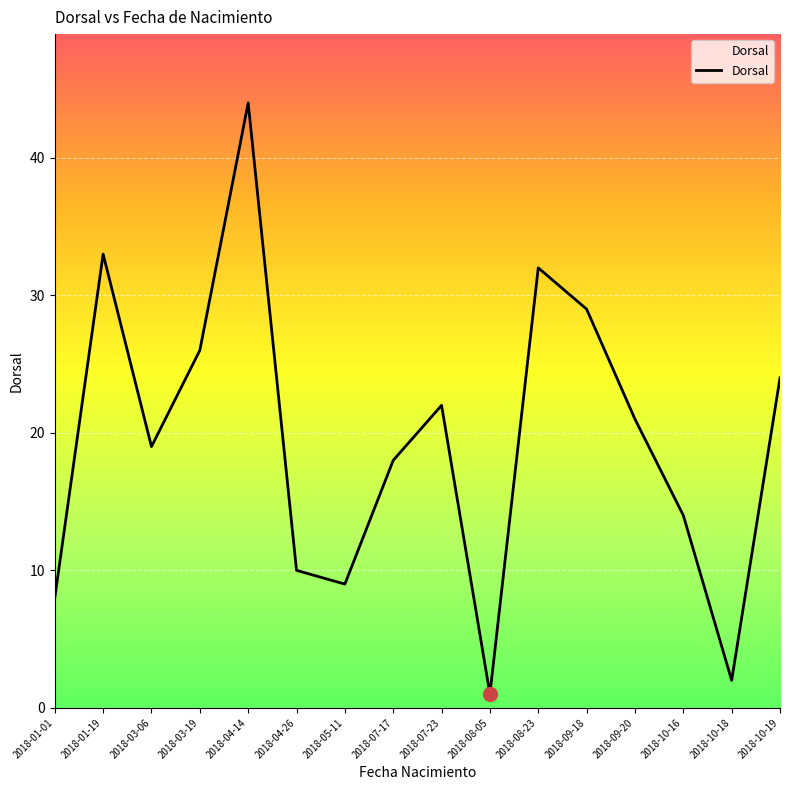

At which category does the data reach its first local peak?

2018-01-19